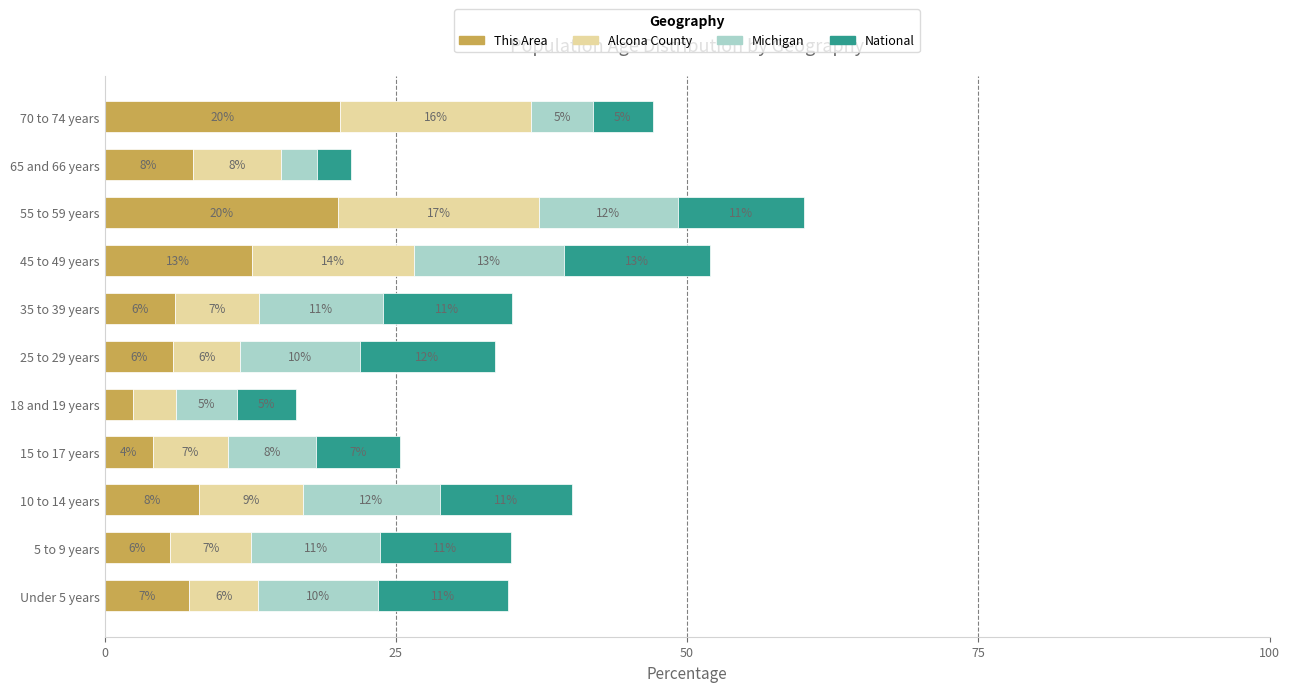

What are all the series names shown in the legend?

This Area, Alcona County, Michigan, National